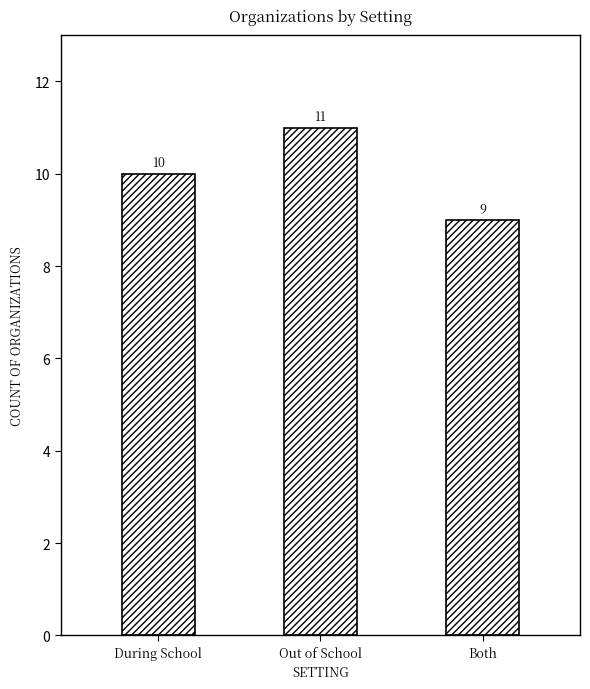

Reading left to right, transcribe all the data shown in this chart.

During School=10	Out of School=11	Both=9